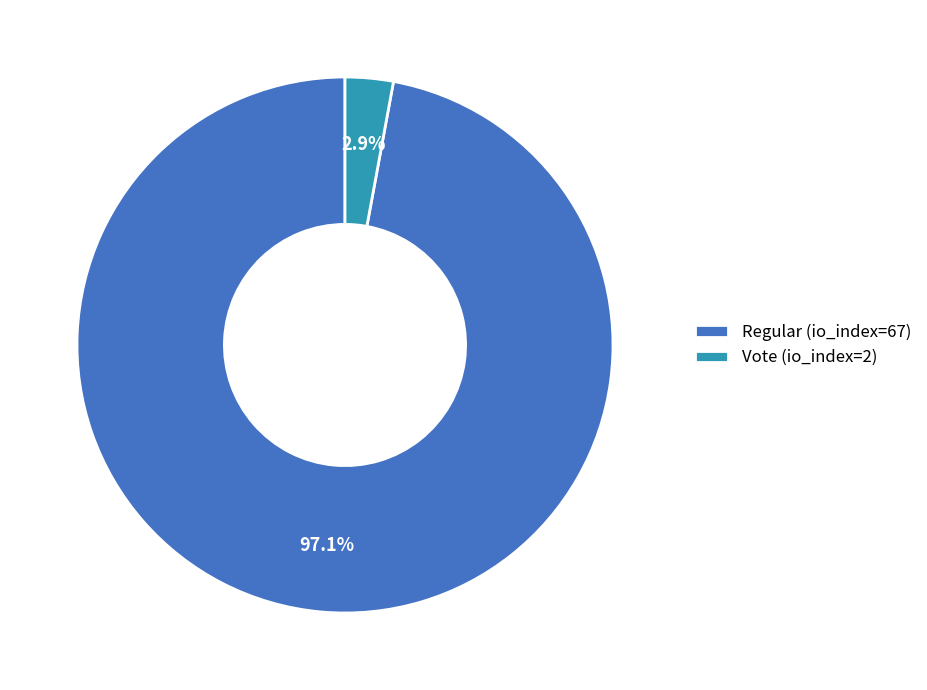

Does any single category account for the majority?

Yes